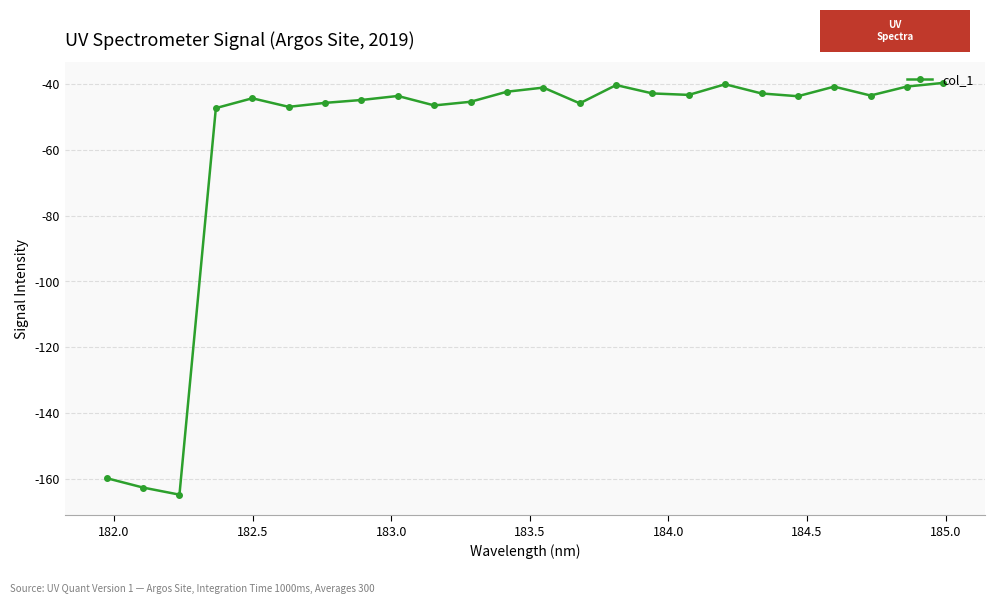

How many categories are shown in the chart?

24